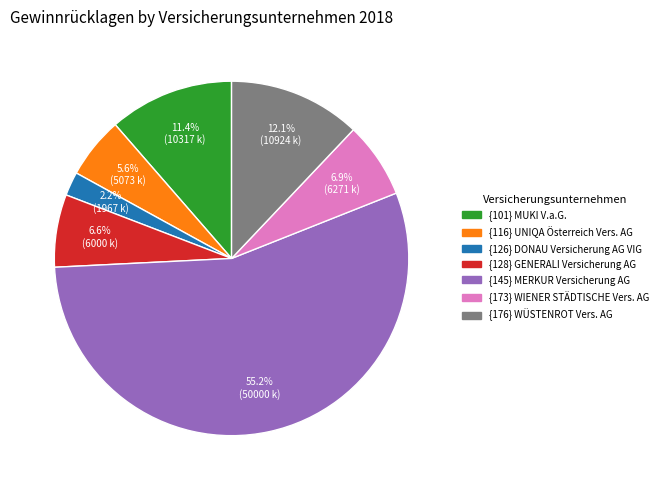

Is there any slice that represents more than half of the pie?

Yes